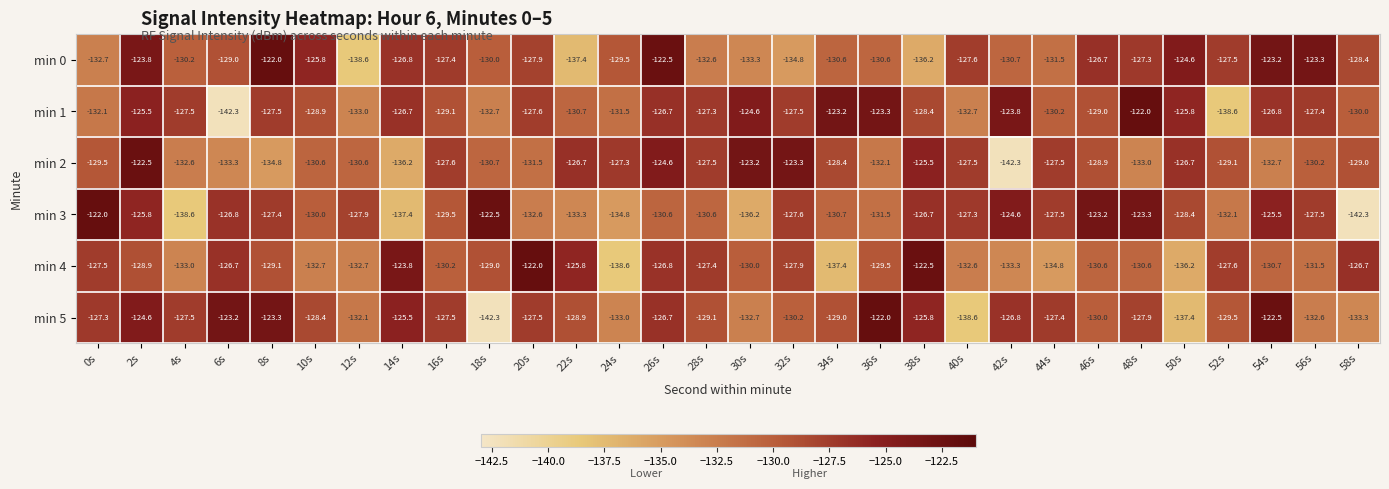

Which series has the largest total across all categories?

min 1